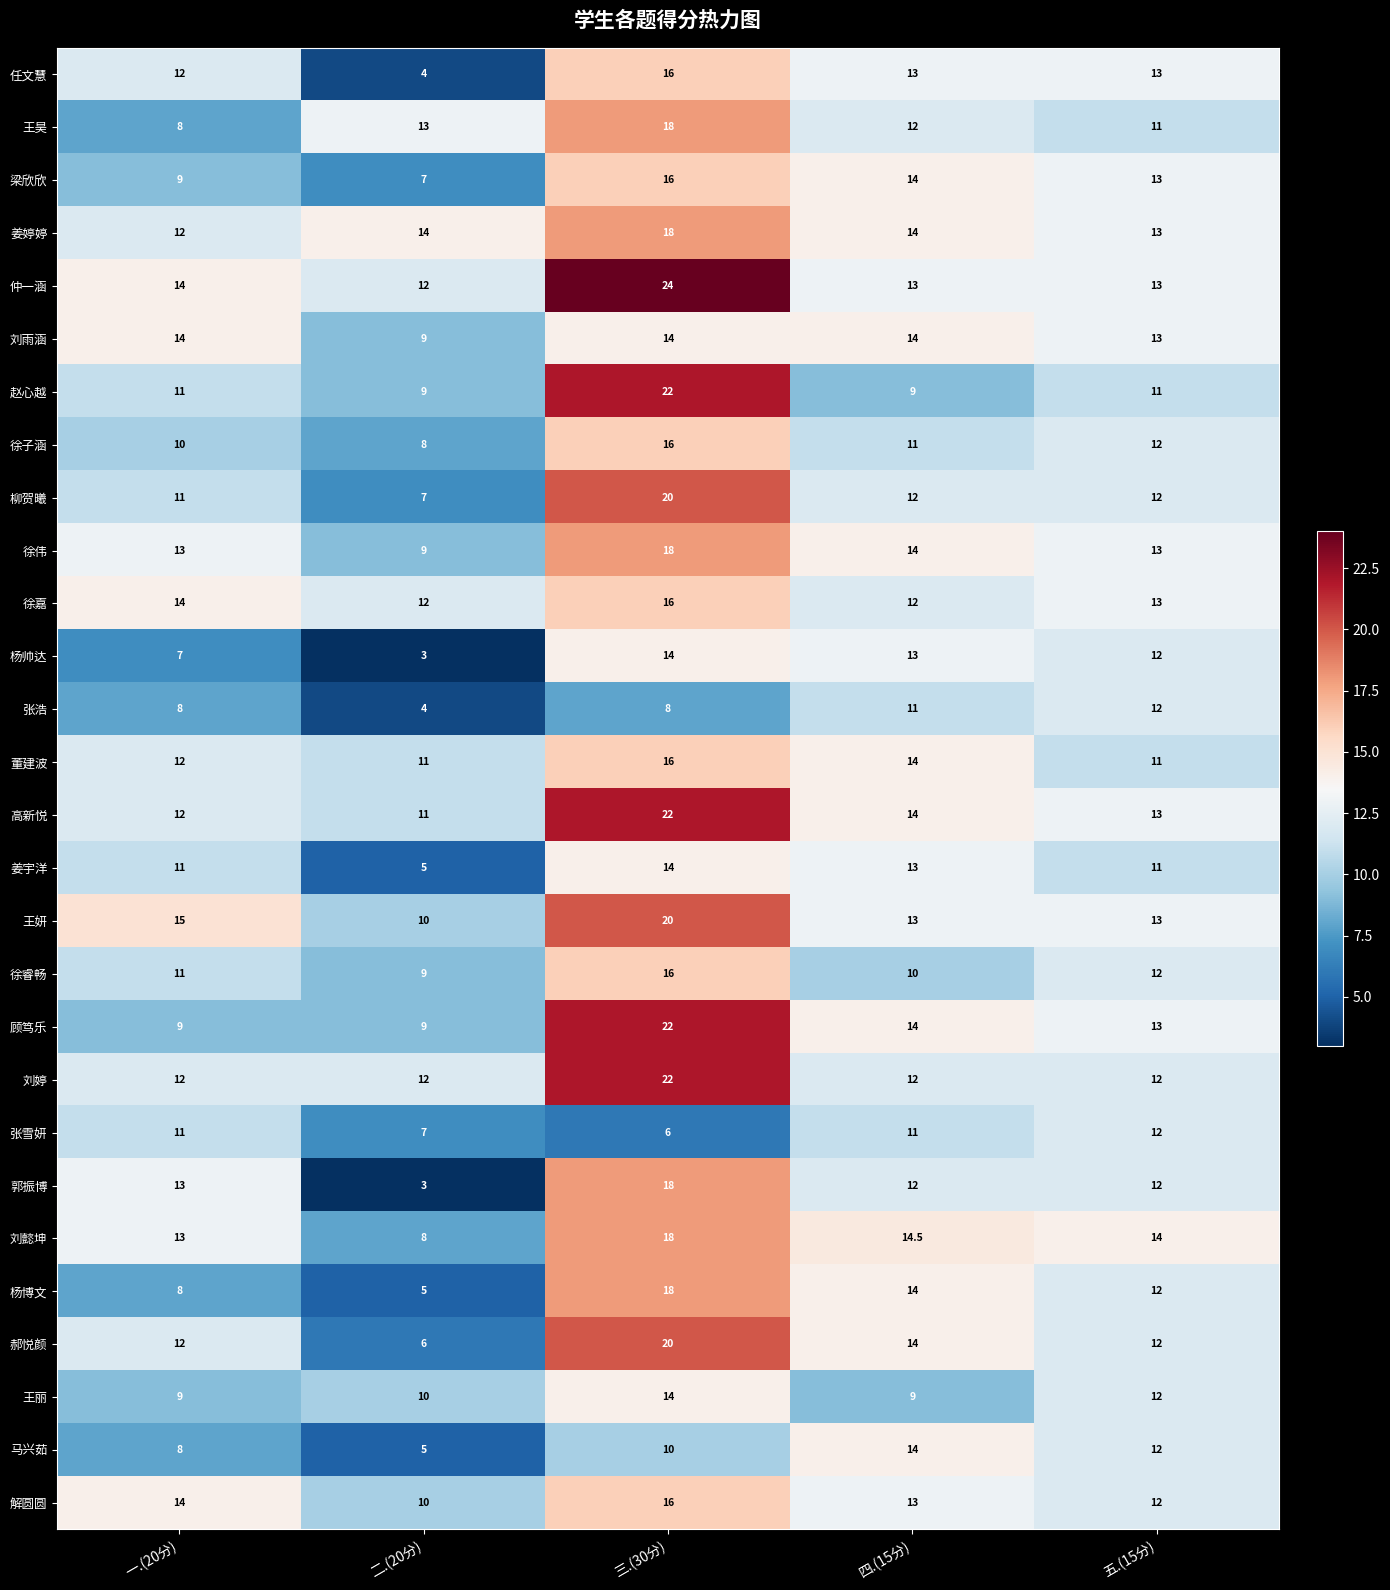

Is the value of 仲一涵 at 五.(15分) greater than the value of 梁欣欣 at 二.(20分)?

Yes